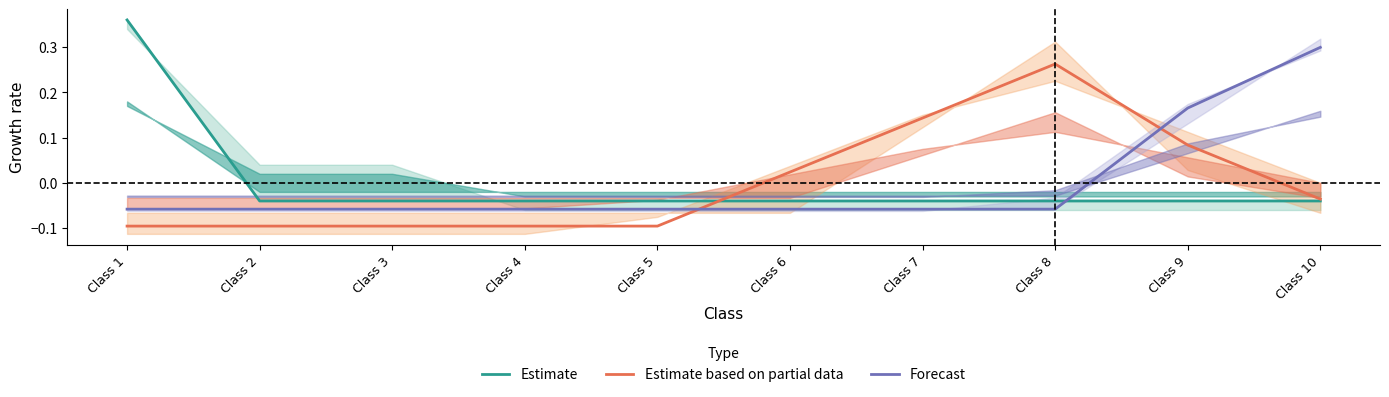

What is the spread (max minus min) of values at Class 3?

0.1